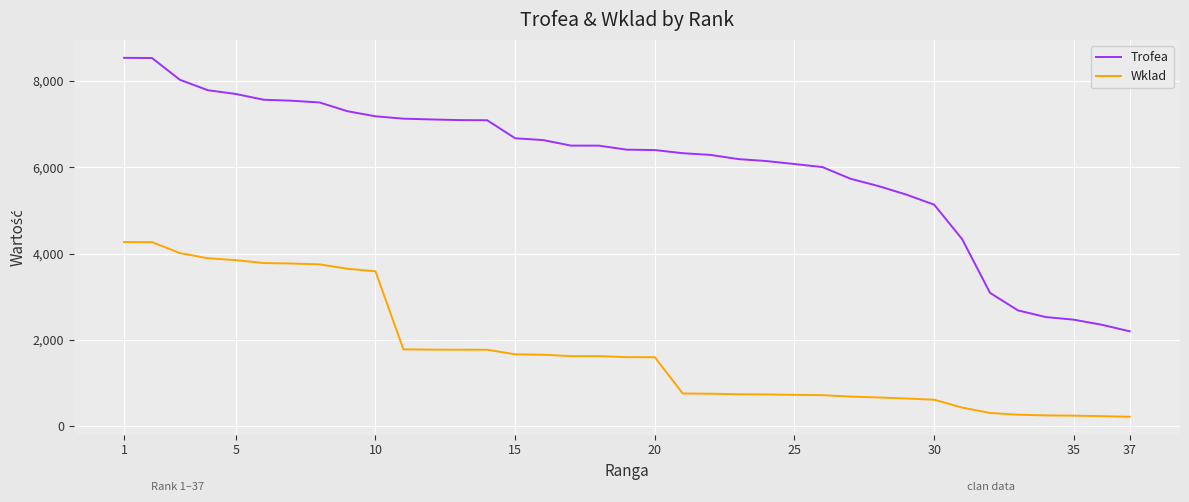

Rank the series by their maximum value, from lowest to highest.

Wklad, Trofea